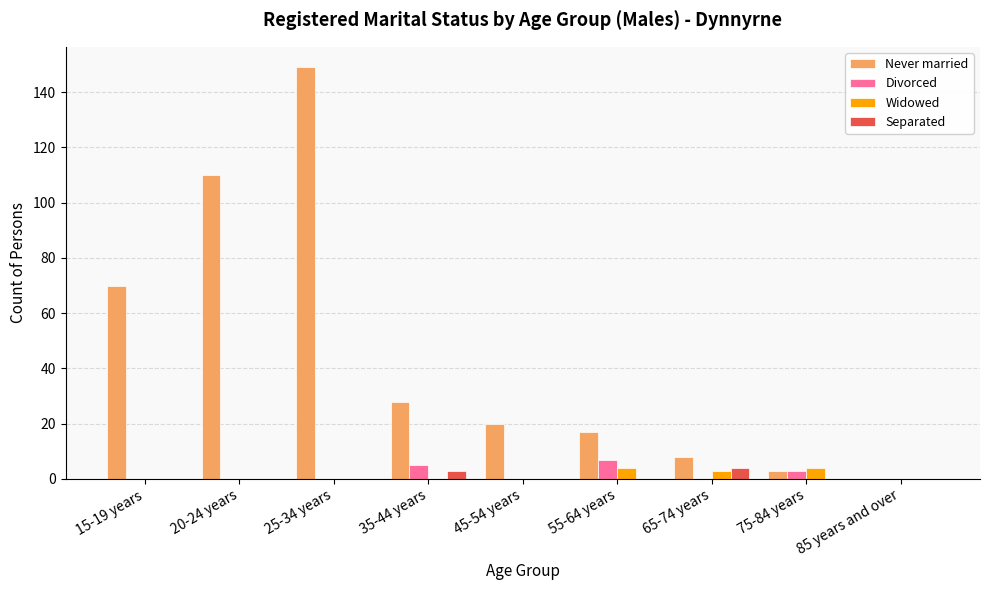

Count the number of categories in the chart.

9